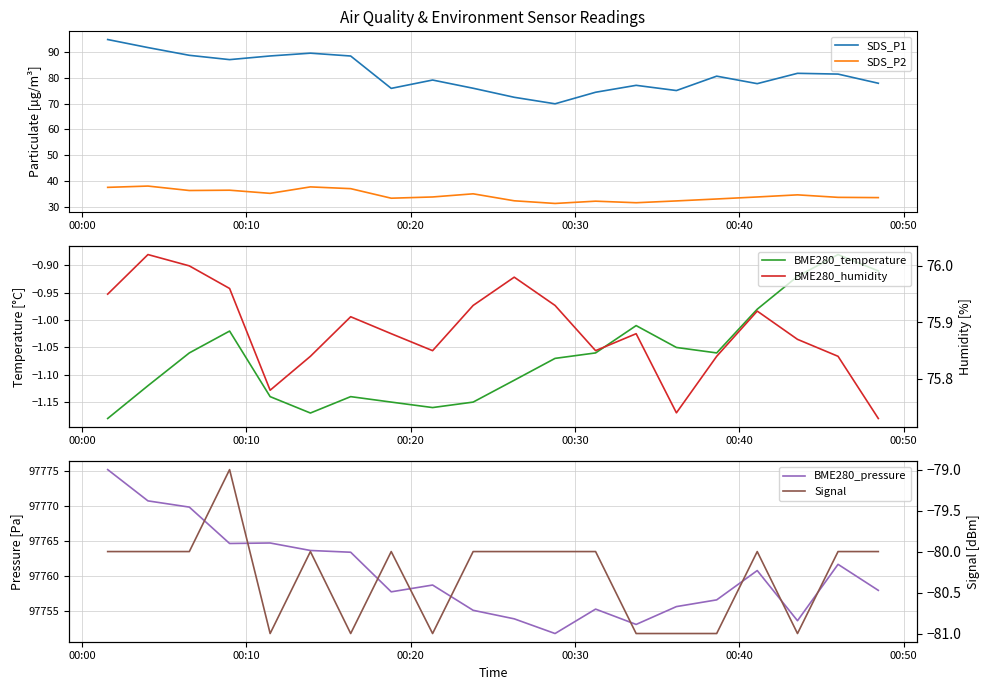

List the series in order of their peak value, lowest first.

Signal, BME280_temperature, SDS_P2, BME280_humidity, SDS_P1, BME280_pressure